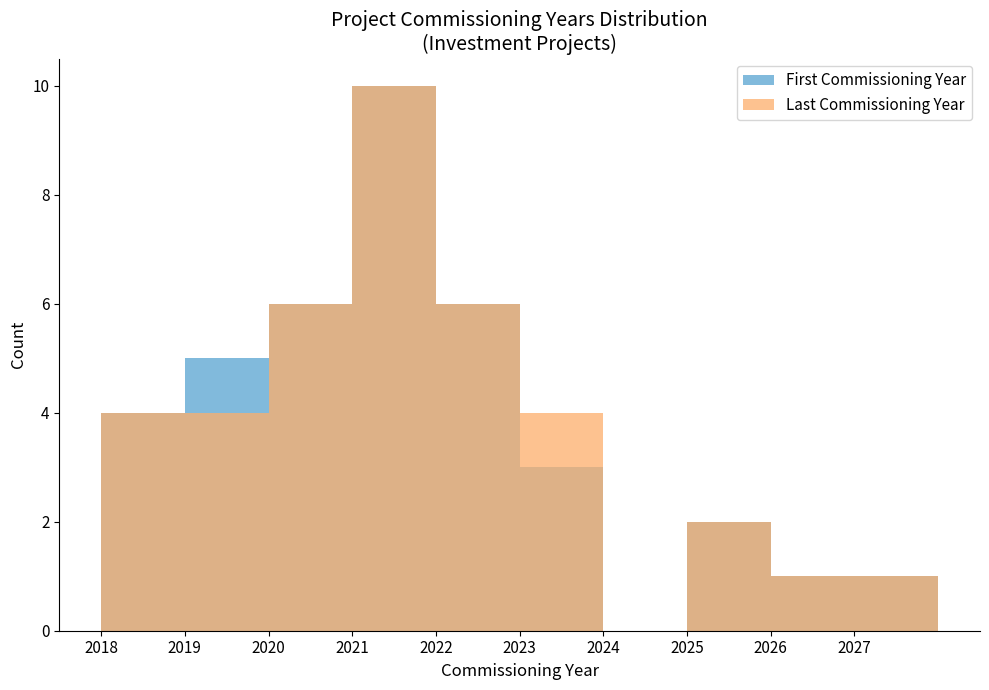

Count the First Commissioning Year values in the range 2020 to 2022.

22